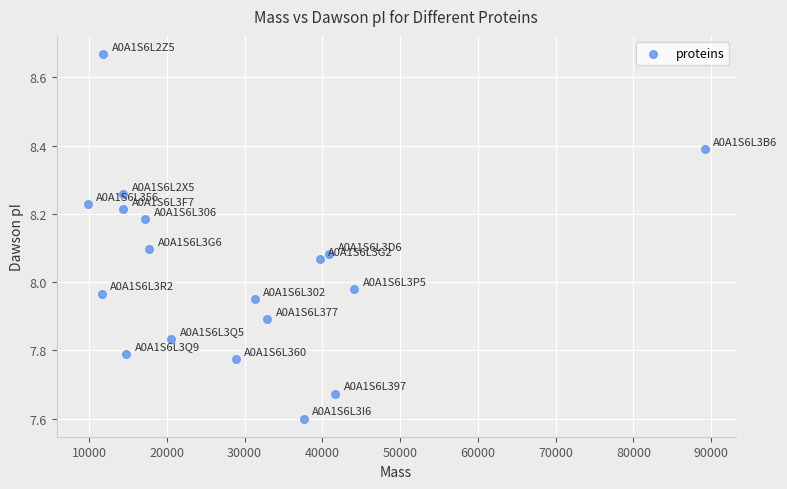

What is the range of X values (max minus min)?

79386.8